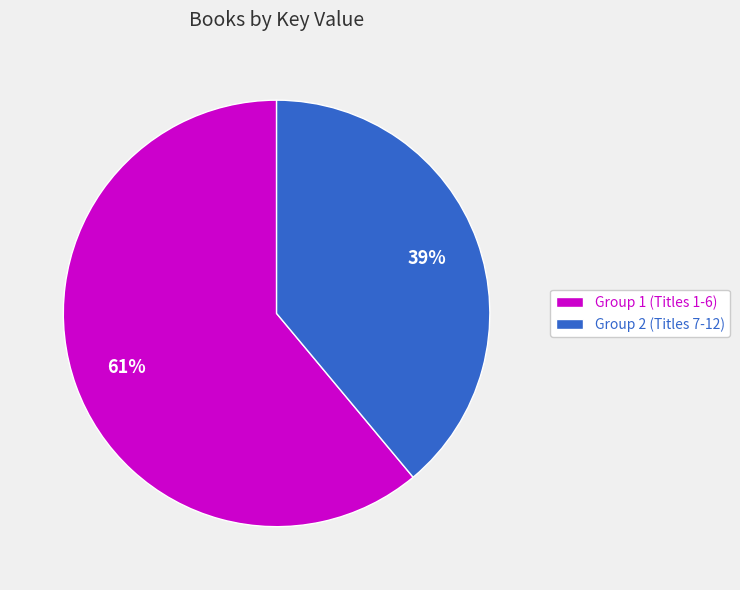

Rank the categories by value from highest to lowest.

Group 1 (Titles 1-6), Group 2 (Titles 7-12)